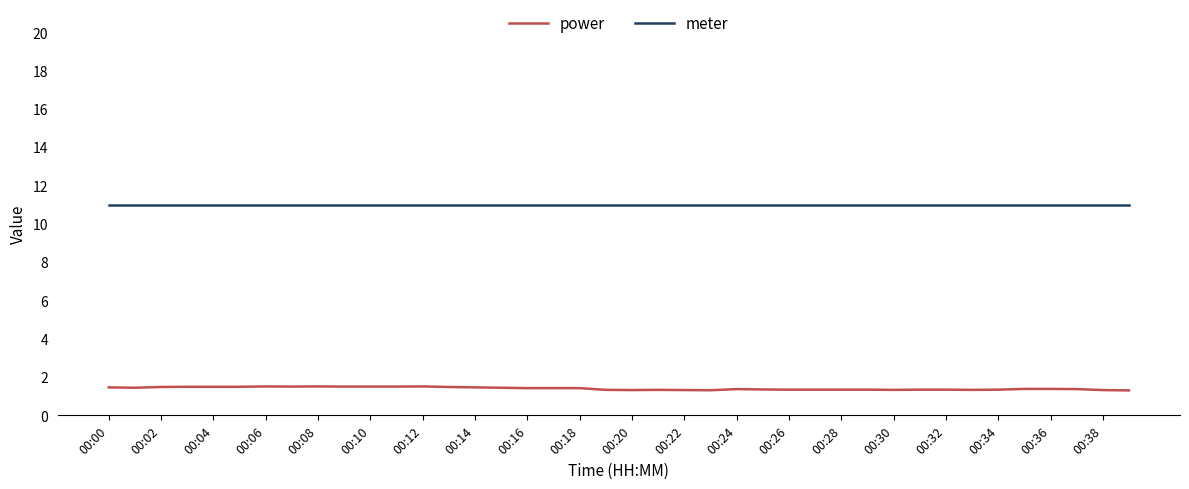

What are all the series names shown in the legend?

power, meter